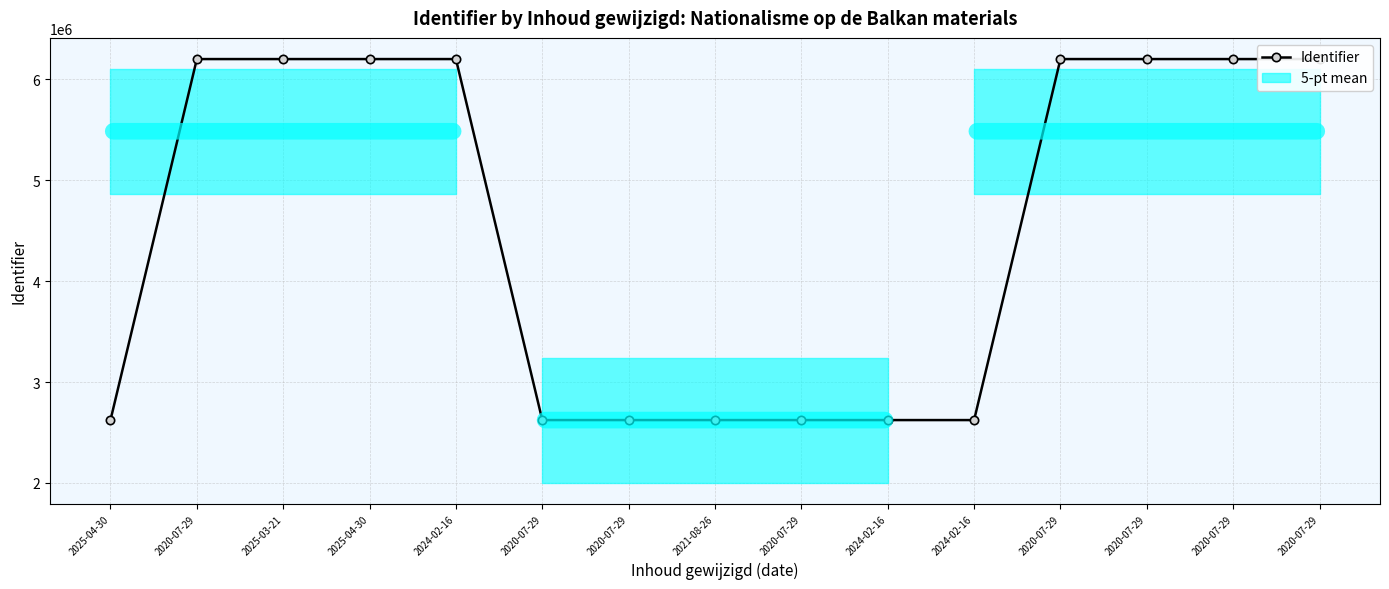

Does the chart have visible grid lines?

Yes